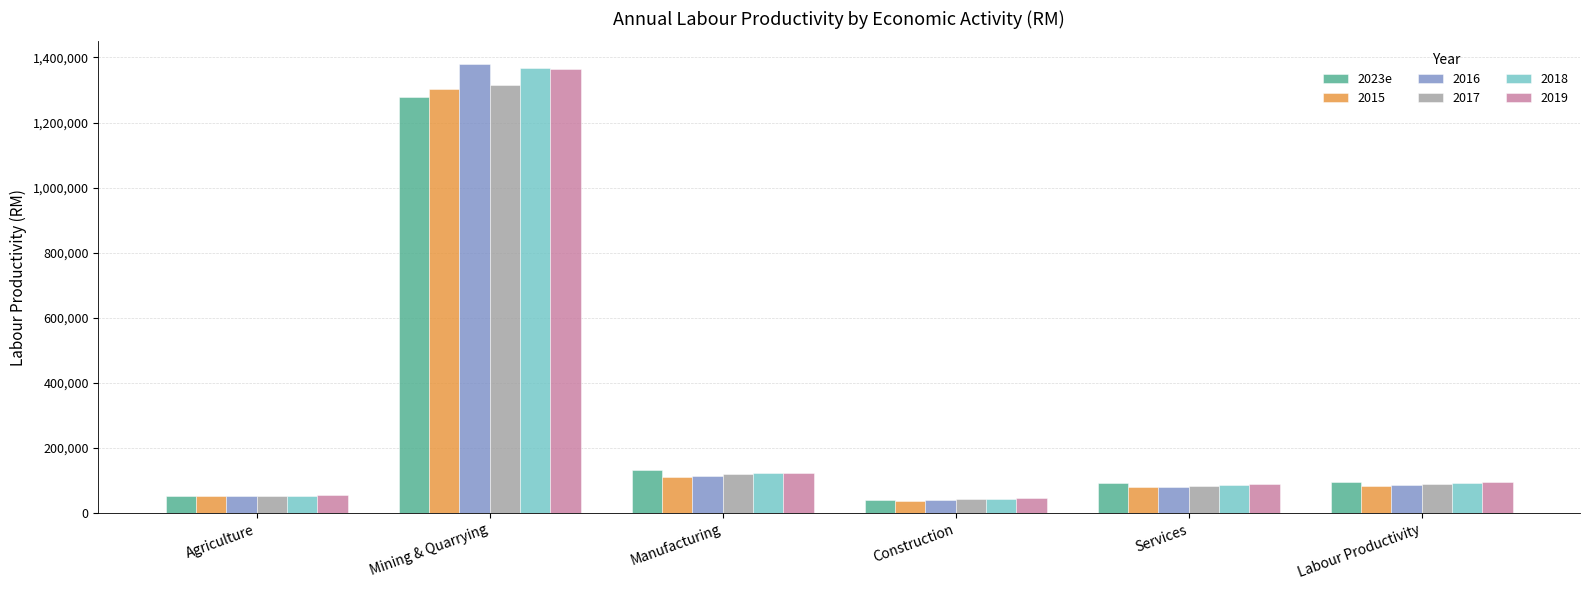

What is the smallest value displayed?

36496